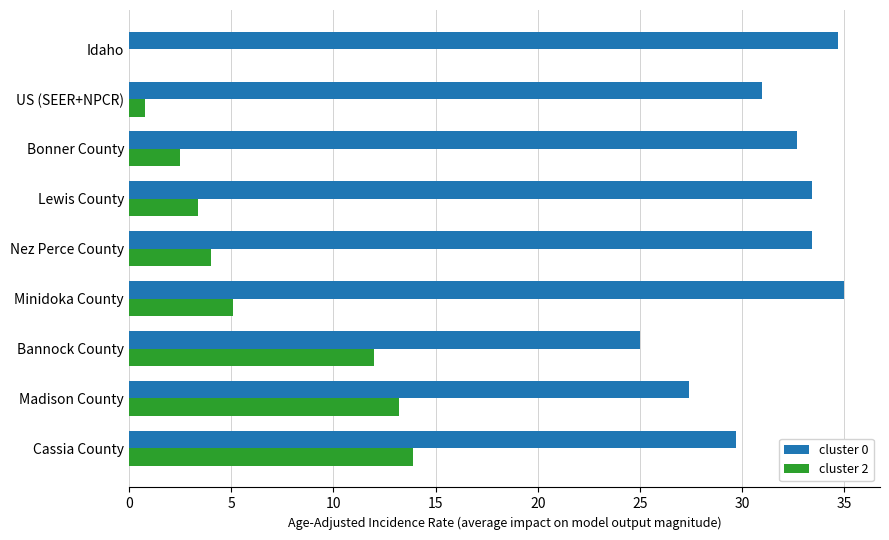

Which series has the widest spread of values?

cluster 2